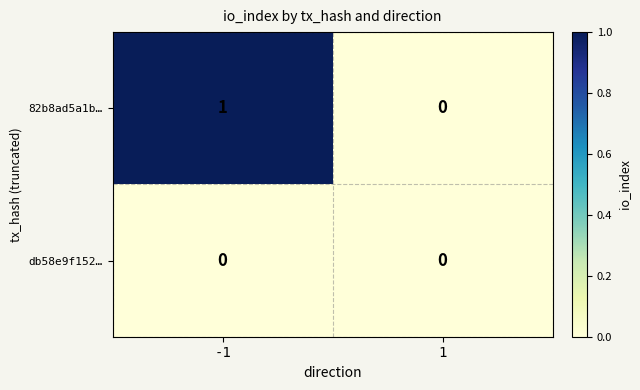

List the series in order of their overall mean, highest first.

82b8ad5a1b…, db58e9f152…